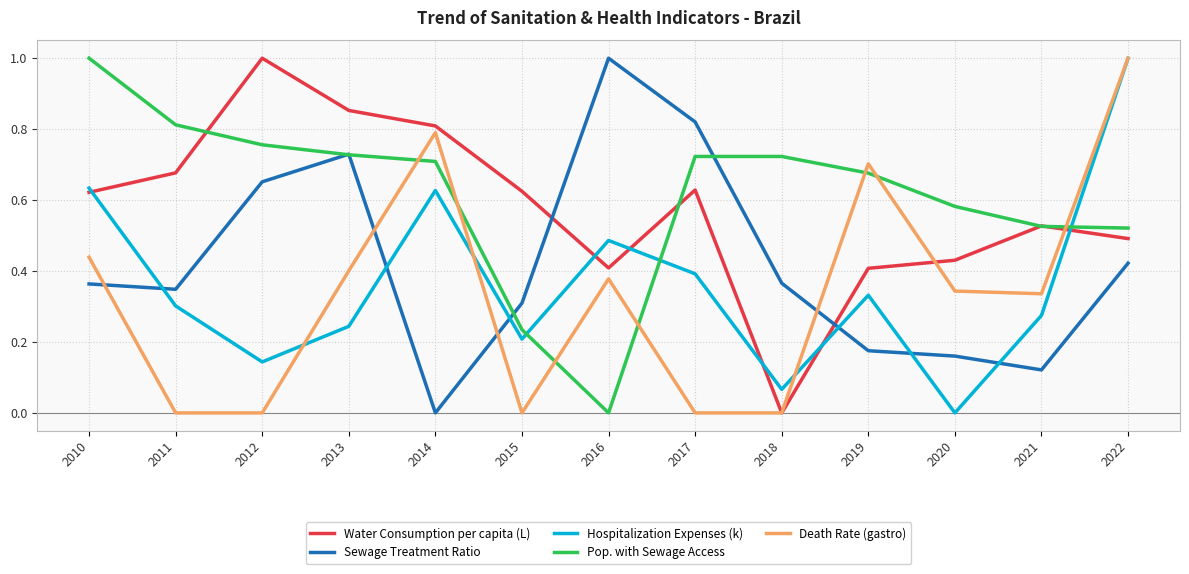

What is the total value across all series at 2016?

2.3